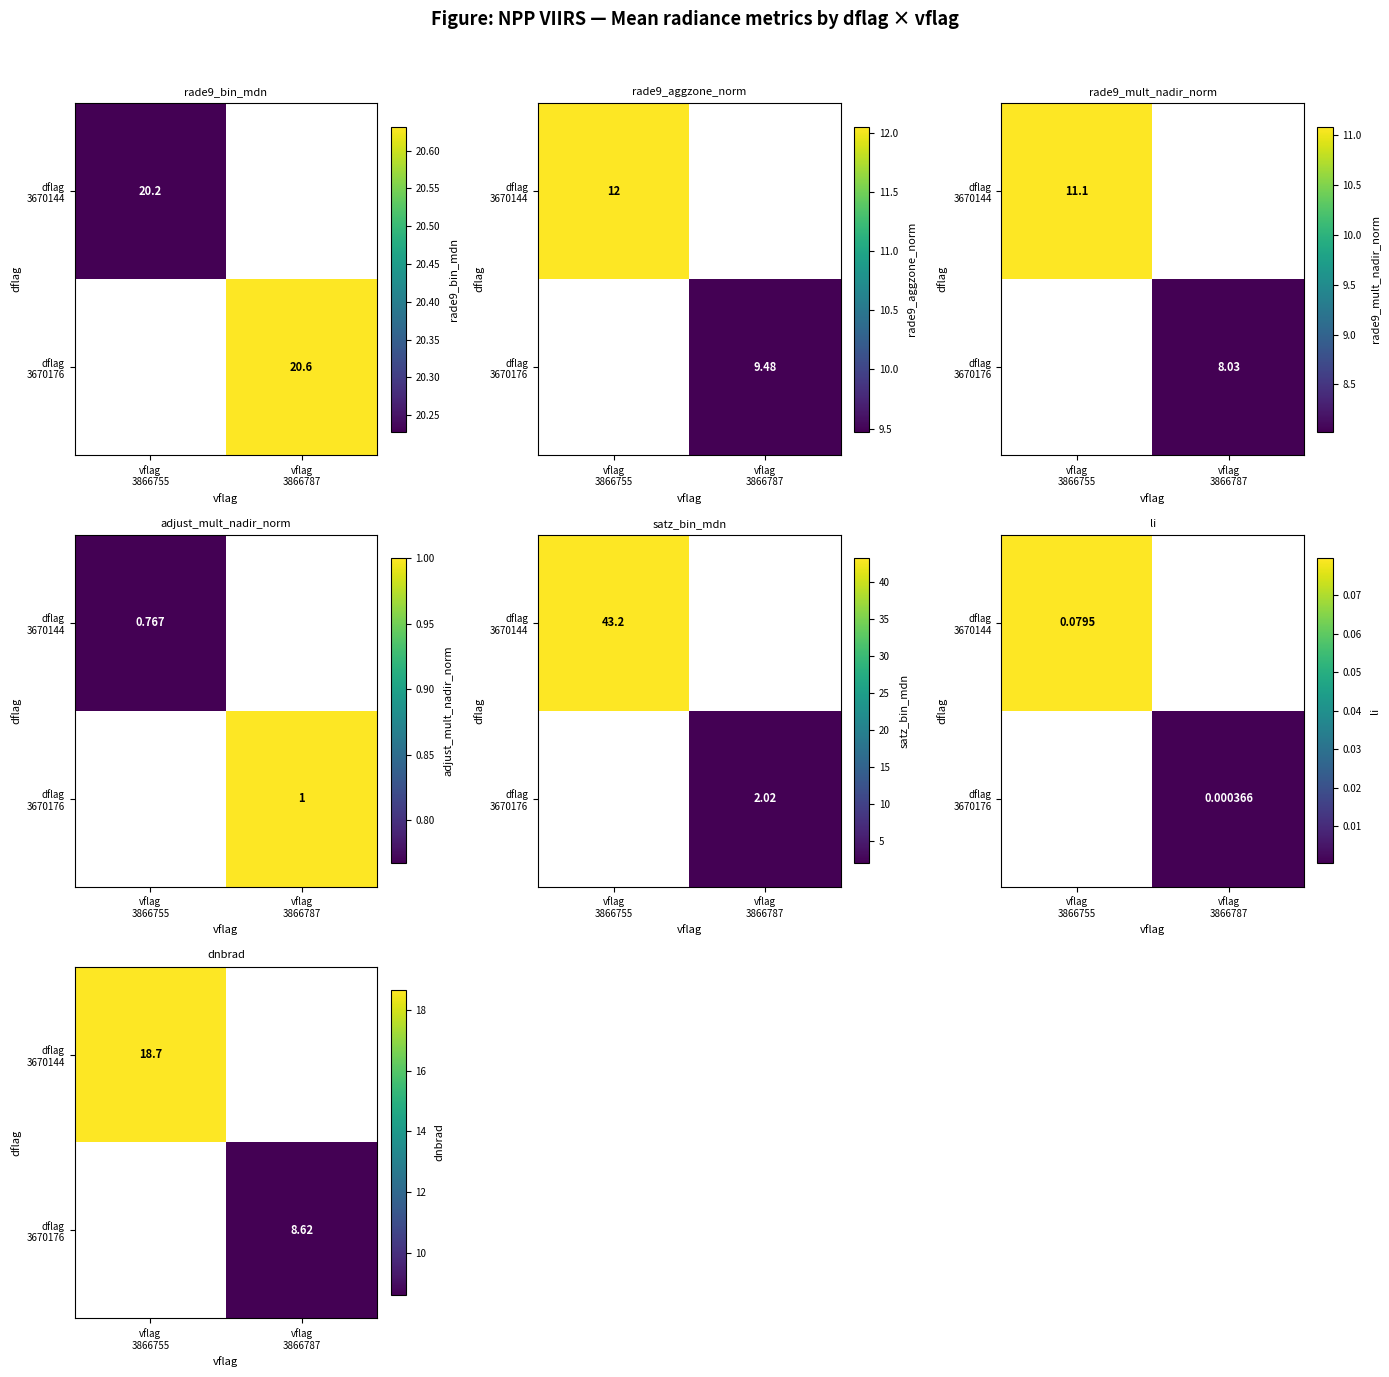

How many distinct data groups are displayed?

2